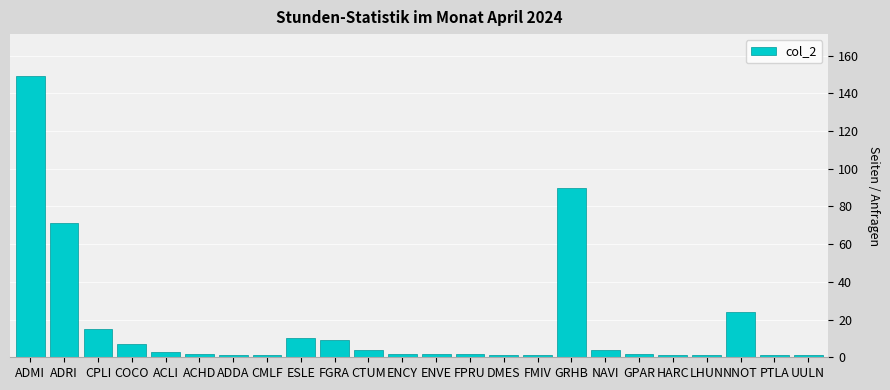

What is the label of the 7th bar from the left?

ADDA